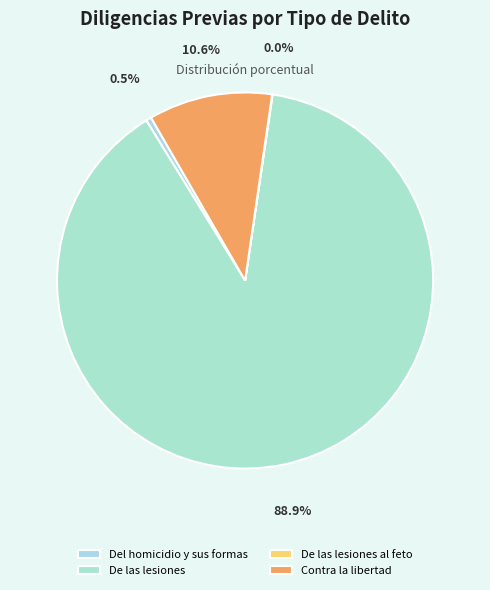

Which slice is the largest?

De las lesiones